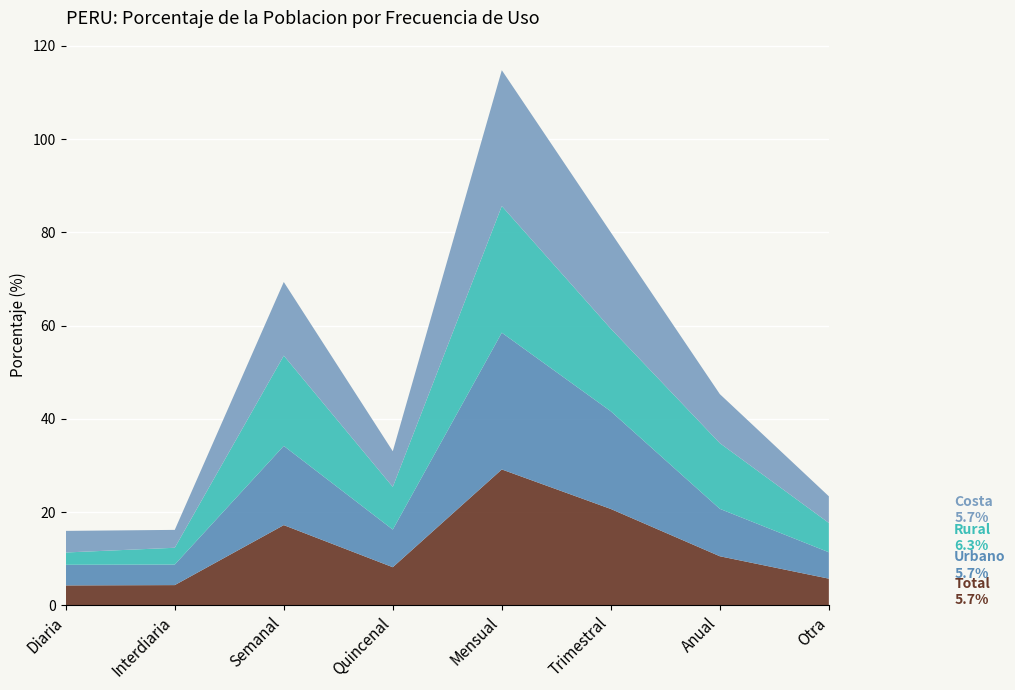

Reading left to right, list all the values displayed in this chart.

Total: Diaria=4.3	Interdiaria=4.3	Semanal=17.2	Quincenal=8.2	Mensual=29.1	Trimestral=20.7	Anual=10.5	Otra=5.7
Urbano: Diaria=4.4	Interdiaria=4.4	Semanal=17.0	Quincenal=8.1	Mensual=29.3	Trimestral=20.9	Anual=10.2	Otra=5.7
Rural: Diaria=2.6	Interdiaria=3.6	Semanal=19.4	Quincenal=9.2	Mensual=27.2	Trimestral=17.7	Anual=14.1	Otra=6.3
Costa: Diaria=4.6	Interdiaria=3.8	Semanal=15.8	Quincenal=7.6	Mensual=29.1	Trimestral=20.7	Anual=10.5	Otra=5.7